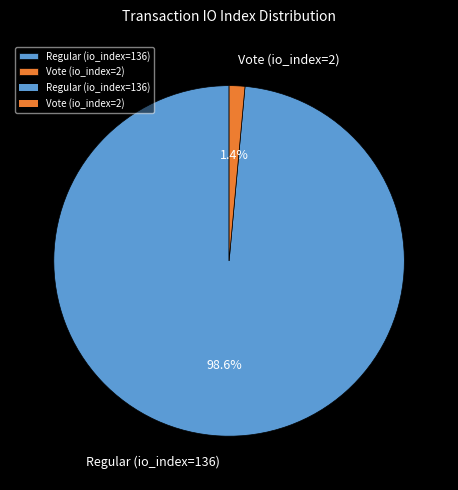

What is the largest slice in the pie chart?

Regular (io_index=136)